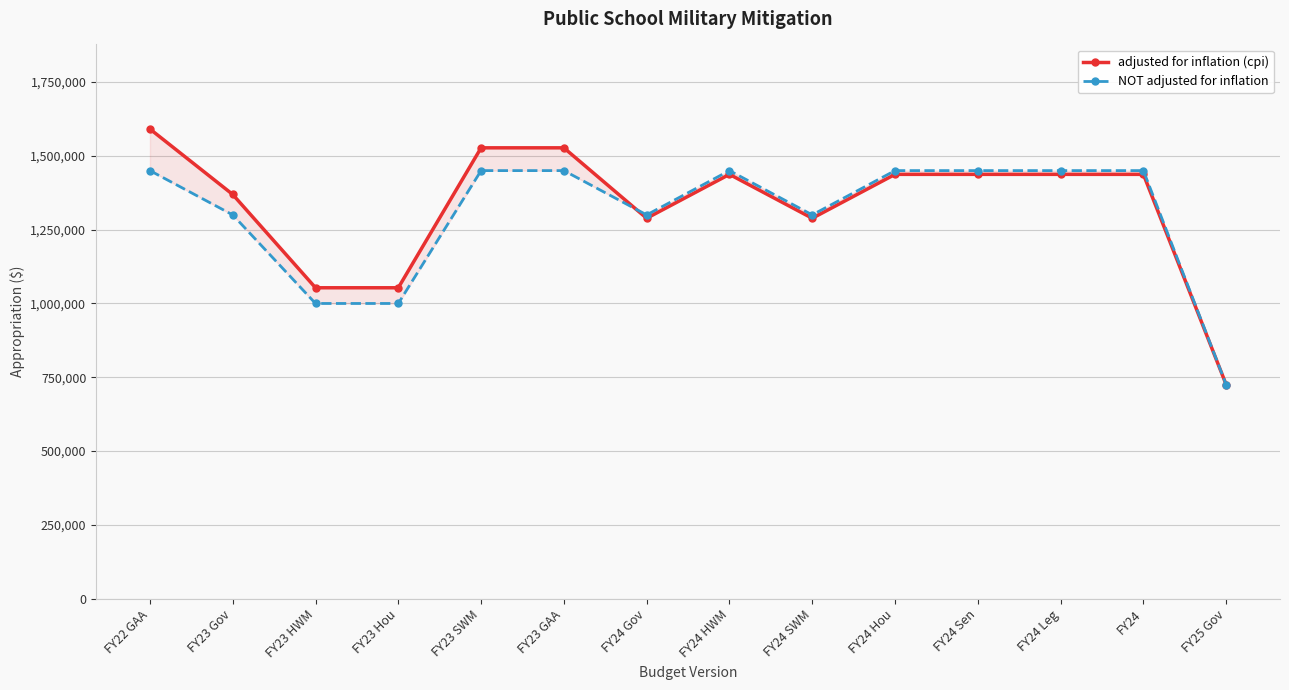

True or false: NOT adjusted for inflation and adjusted for inflation (cpi) cross at least once.

True